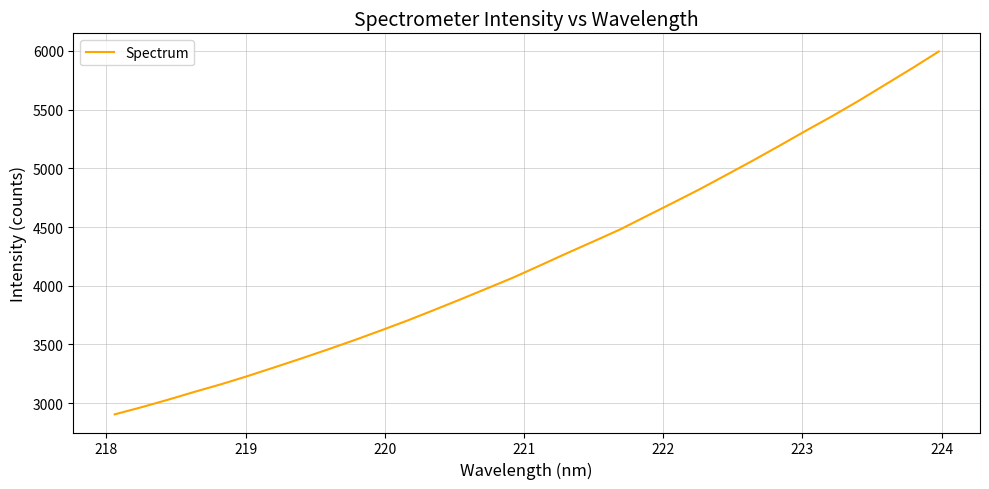

What is the smallest value displayed?

2904.8